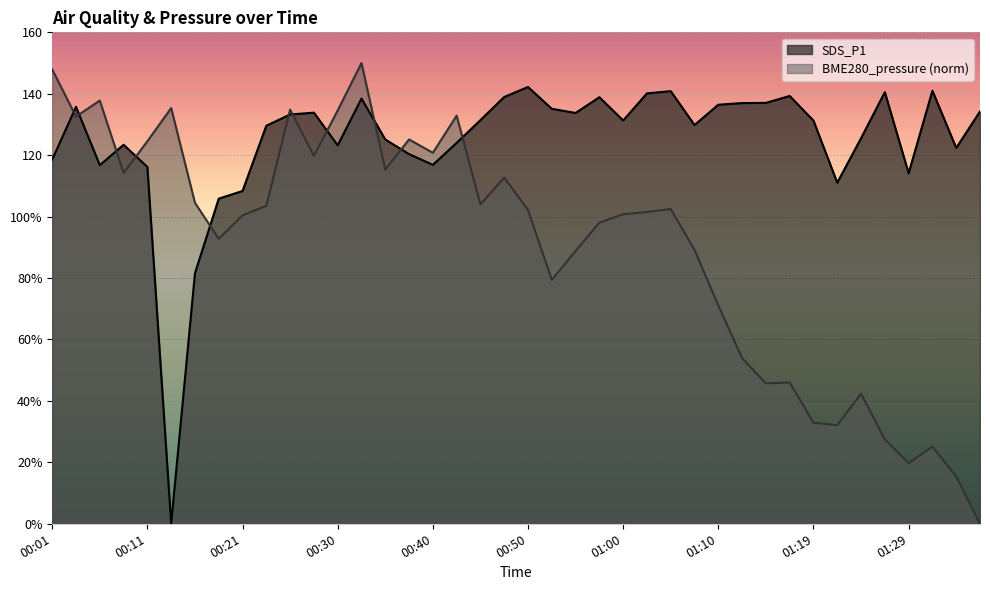

What are all the series names shown in the legend?

SDS_P1, BME280_pressure (norm)